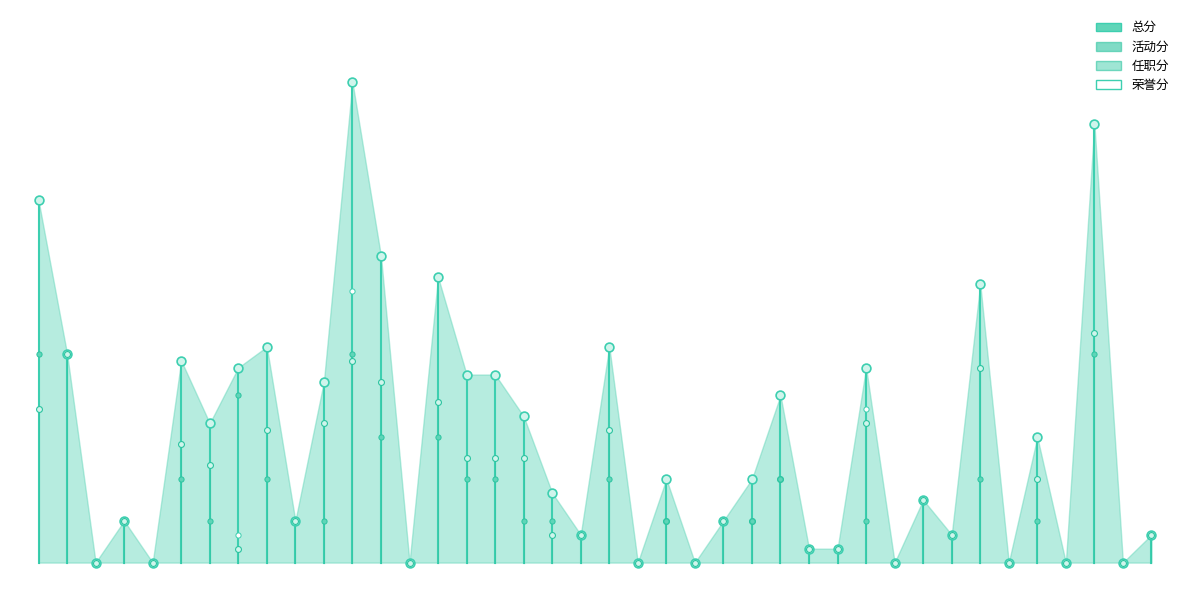

Which series has the widest spread of Y values?

总分